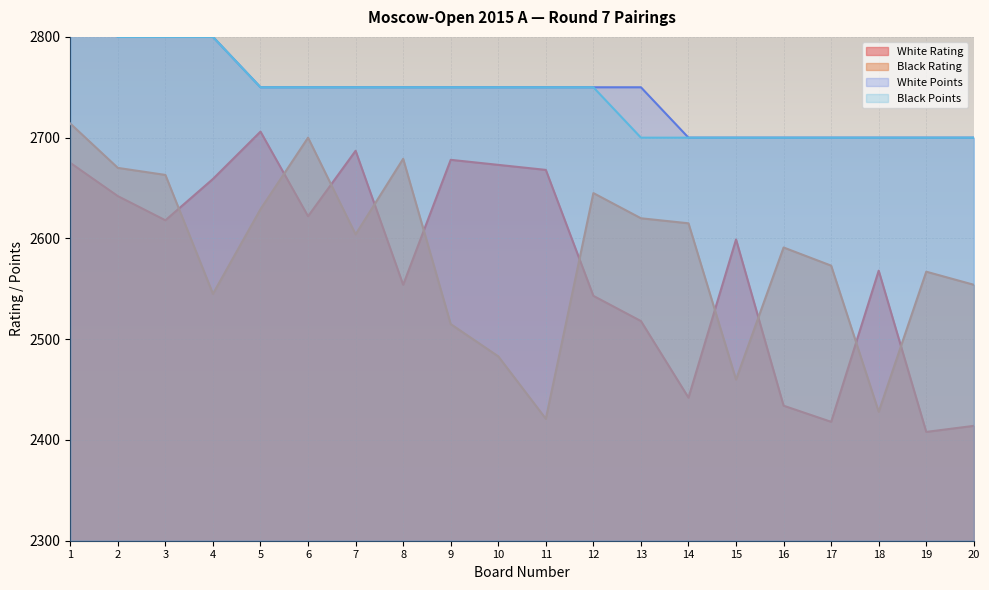

What is the total value across all series at 7?

10791